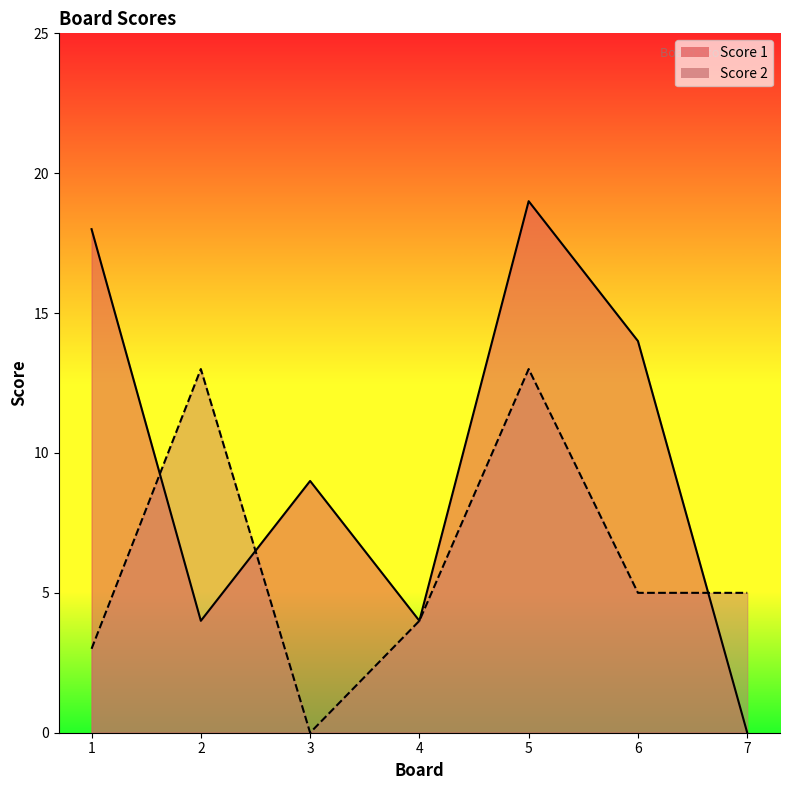

At which category is the sum across all series the highest?

5